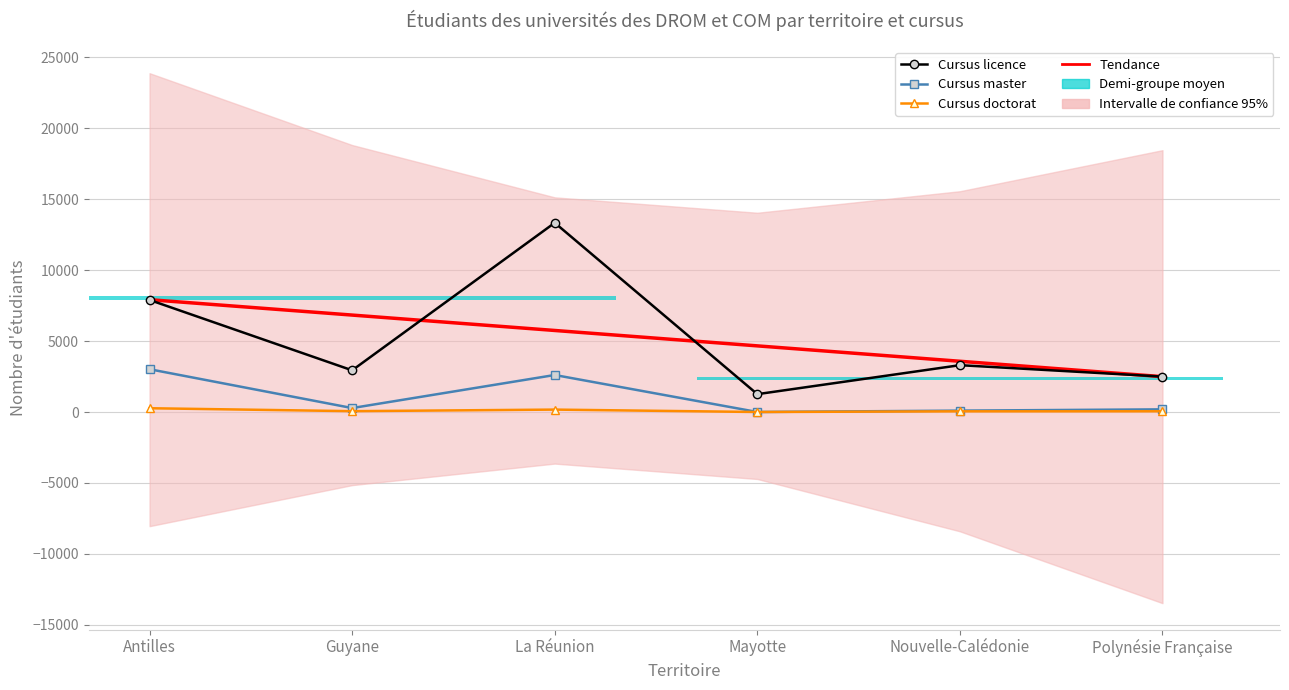

What is the sum of all Cursus doctorat values?

591.0